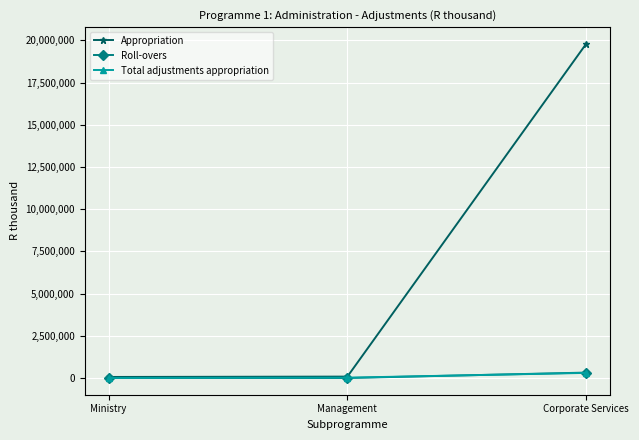

How many data points does each series have?

3